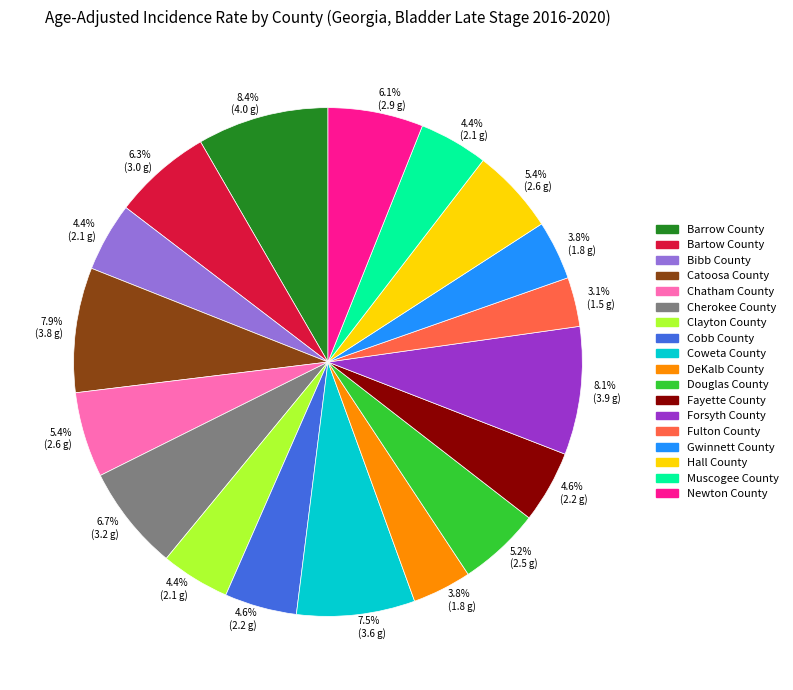

Does Fulton County account for over 50% of the chart?

No